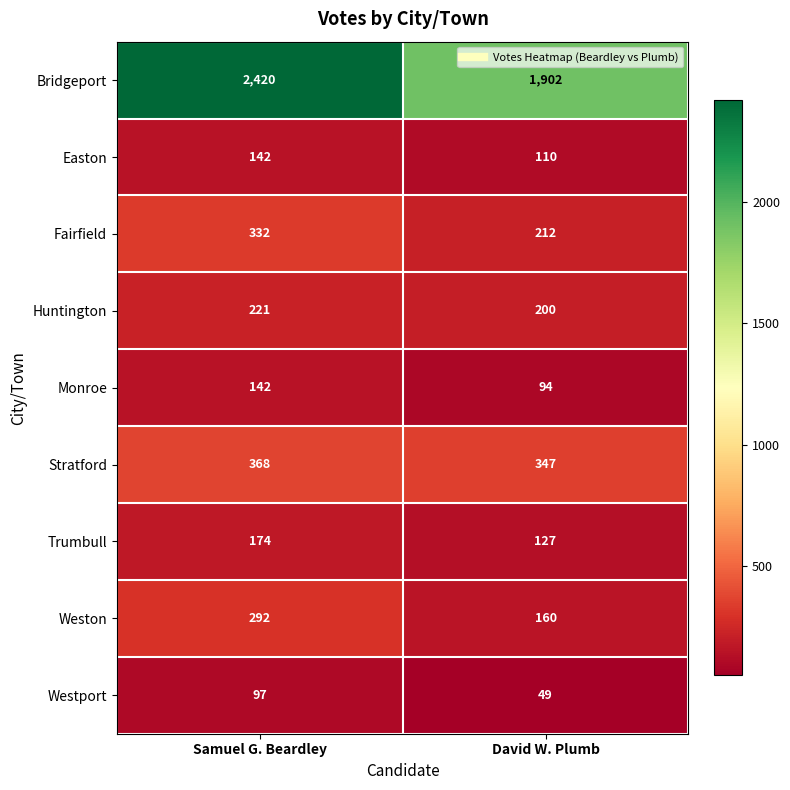

Which label corresponds to the largest value in the chart?

Samuel G. Beardley